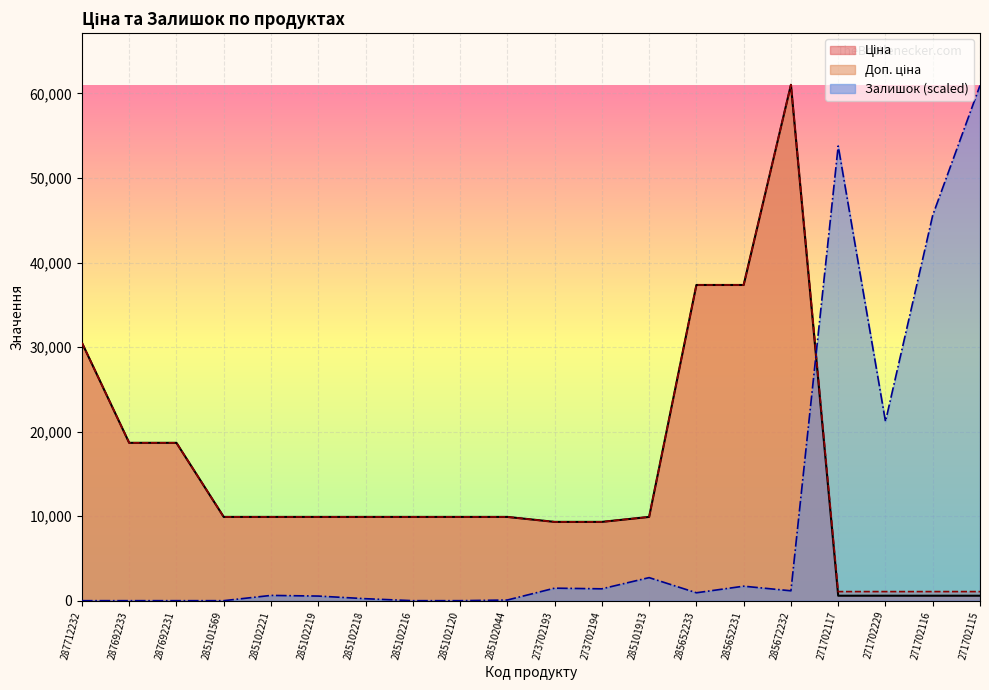

What value does the Доп. ціна series have at 285101569?

9908.5